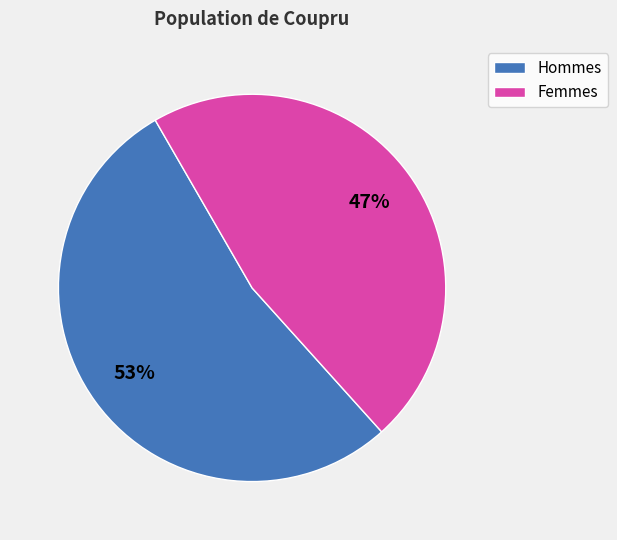

To the nearest percent, what is the average slice percentage?

50%